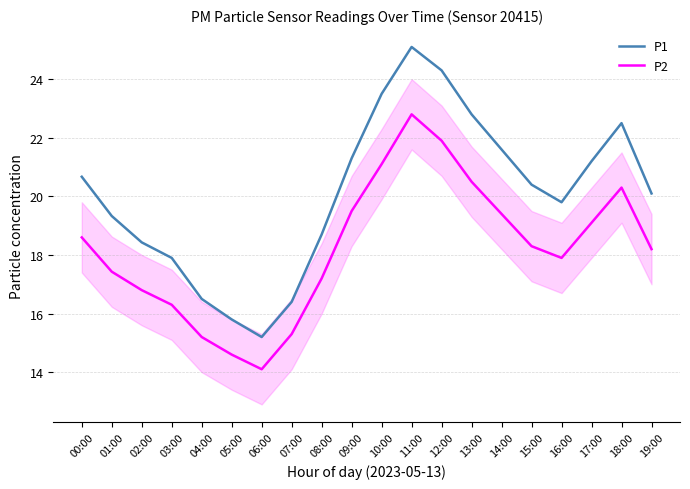

Rank the series by their average value, from highest to lowest.

P1, P2